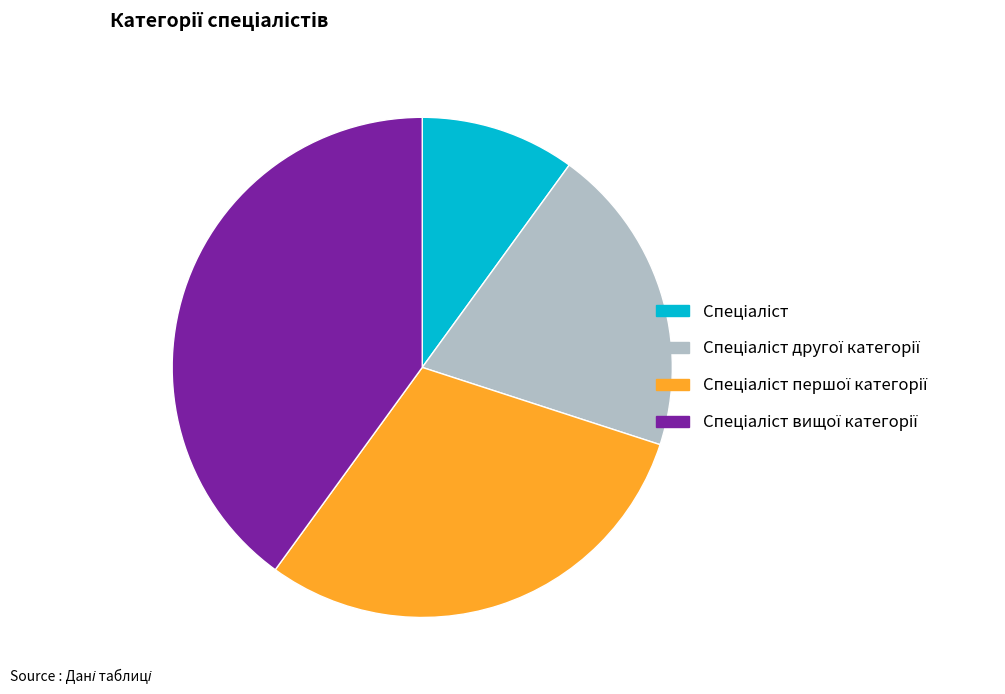

Does any single category account for the majority?

No